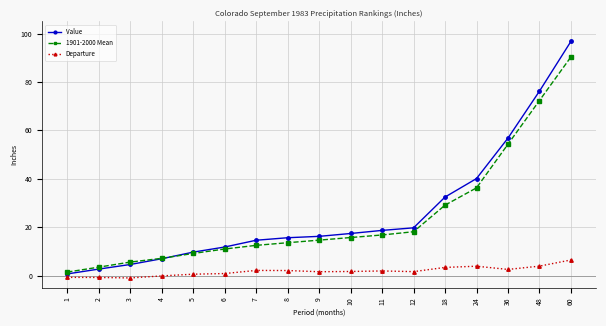

What is the lowest value of the 1901-2000 Mean series?

1.4